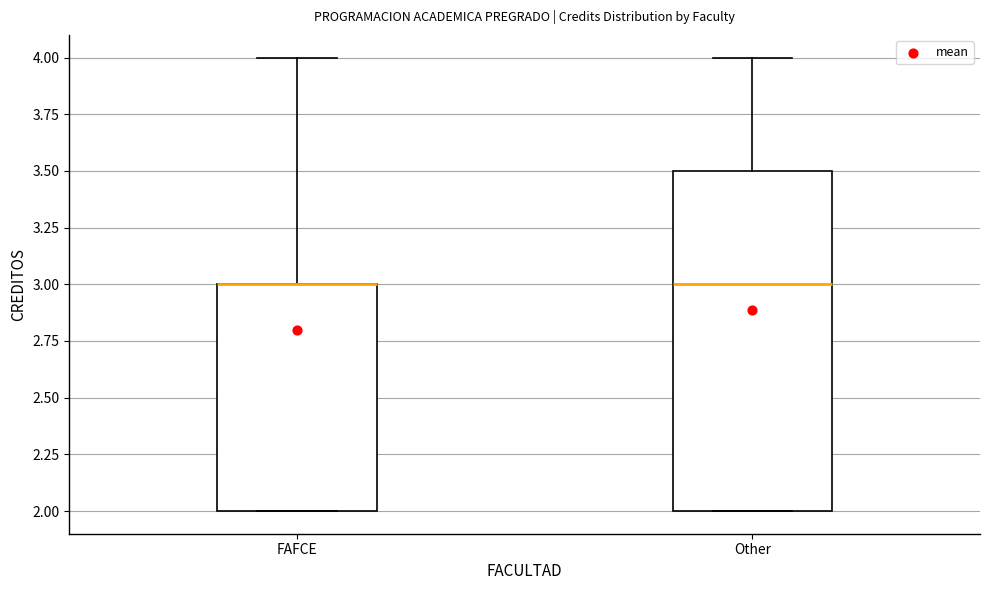

Where is the lower edge of the box for FAFCE on the y-axis? The values are not printed on the chart, so give them approximately, as read against the axis.

2.0